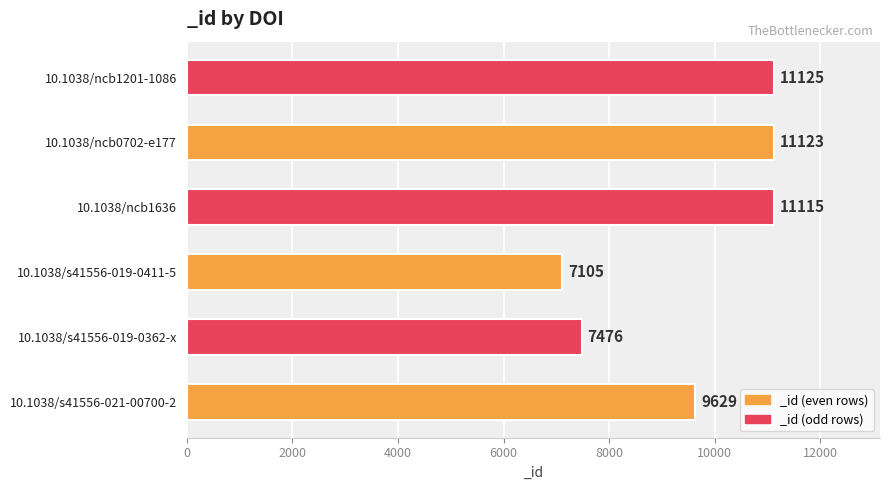

The value at 10.1038/ncb0702-e177 is 11123. True or false?

True